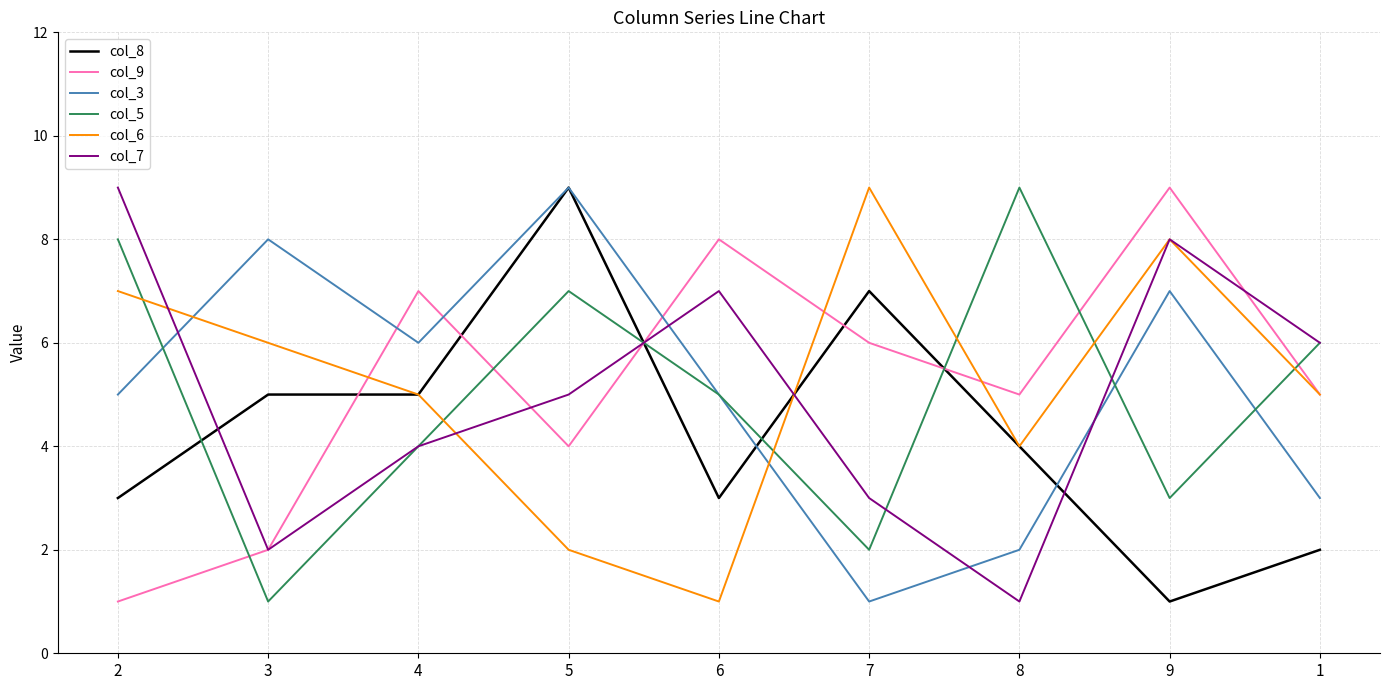

Is the value of col_9 at 3 greater than the value of col_7 at 1?

No